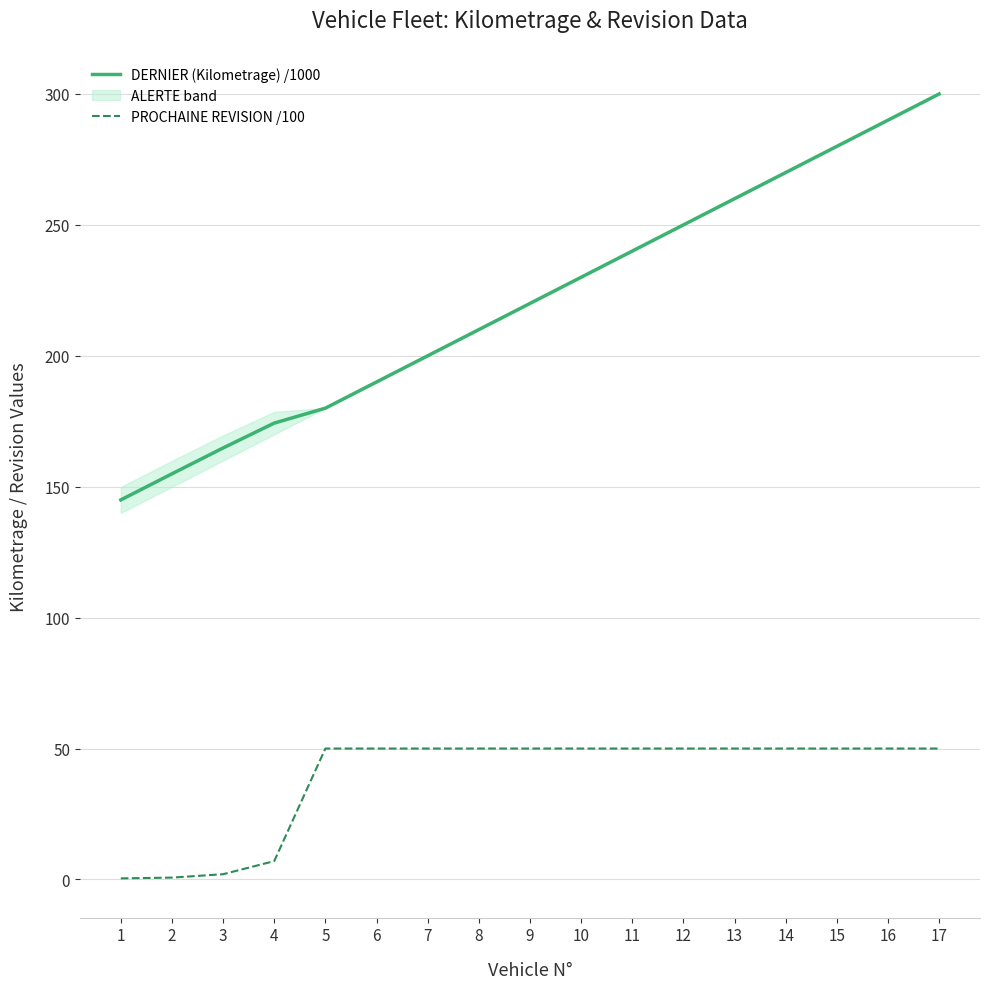

At which category is the sum across all series the highest?

17